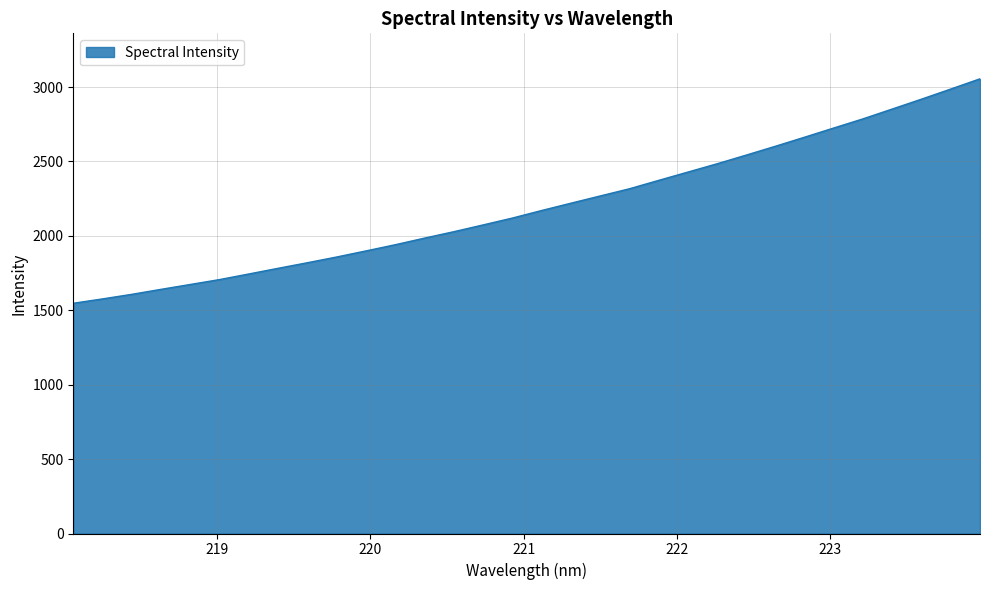

What is the difference between the maximum and minimum values?

1508.3